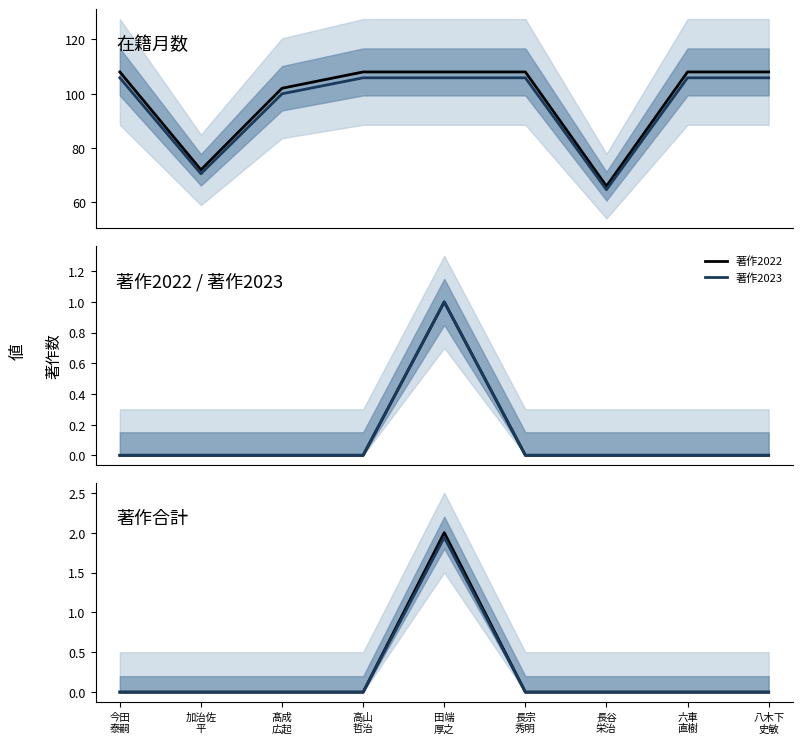

What is the difference between the 著作2022 values at 八木下
史敏 and 田端
厚之?

1